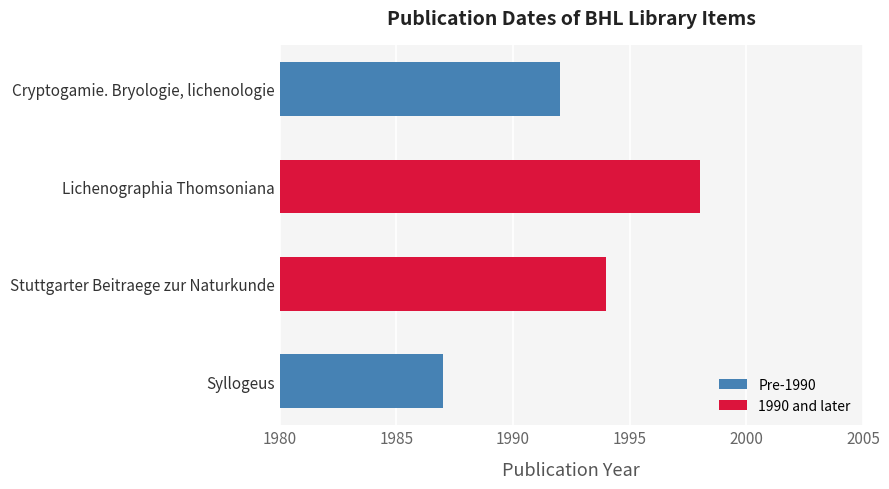

What is the difference between the maximum and minimum values?

11